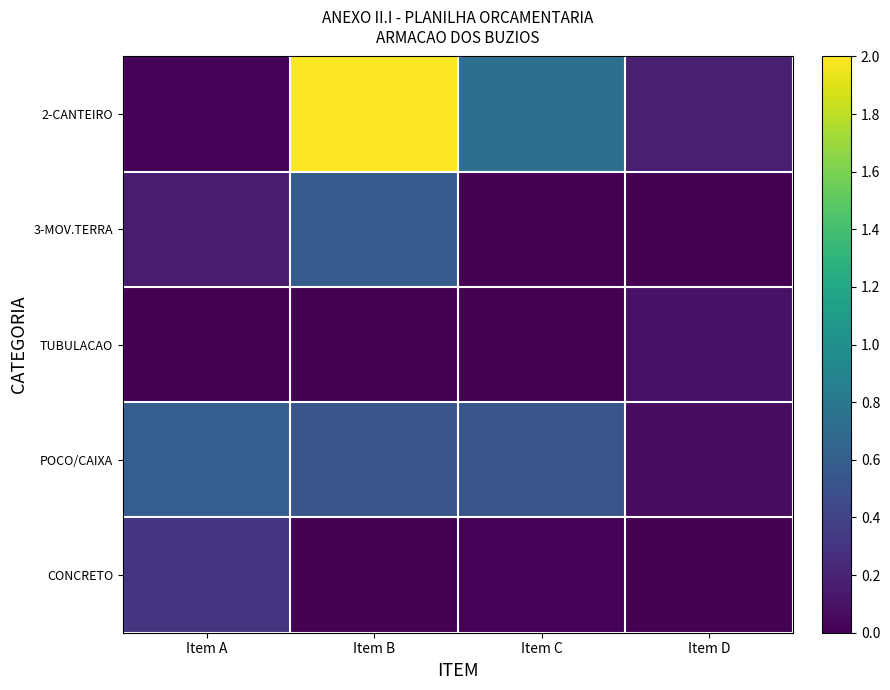

Count the number of data series in this chart.

5